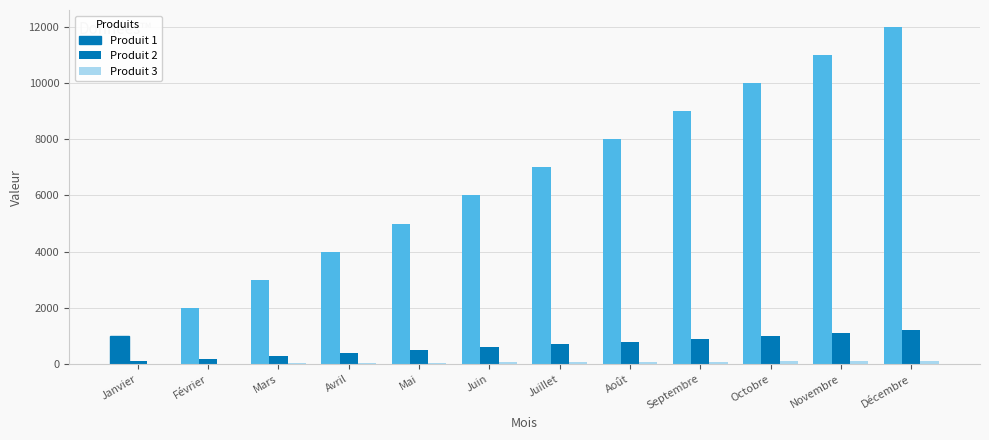

What position from the right is Mars?

10